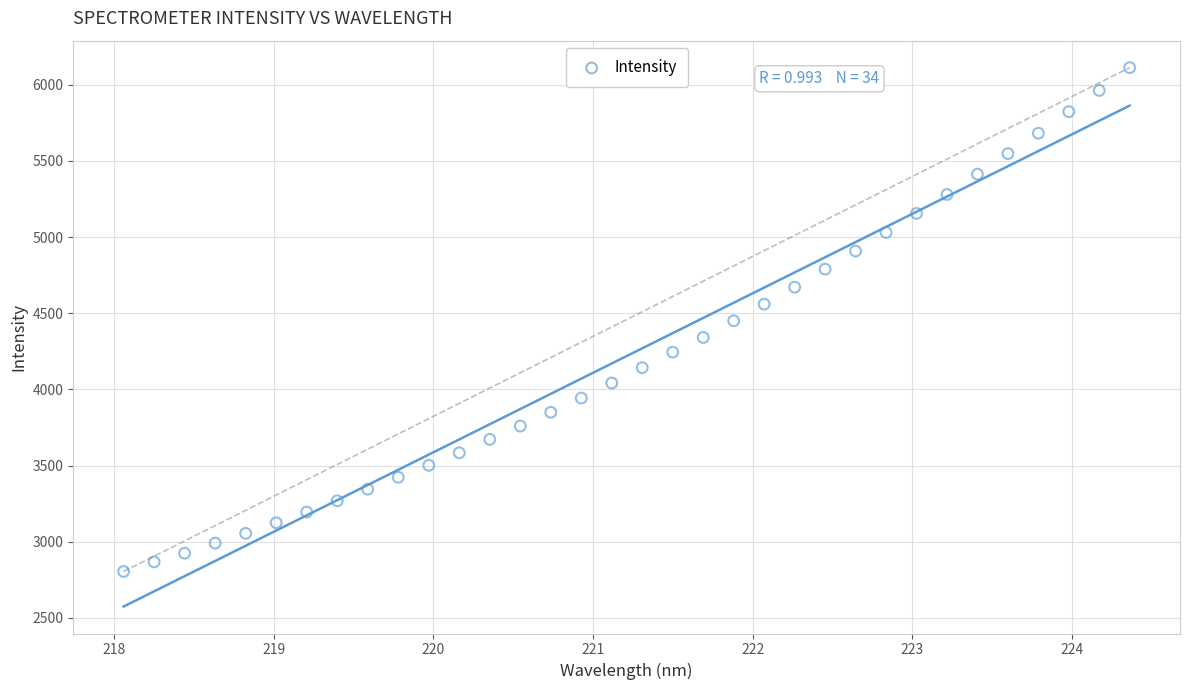

What is the range of Y values (max minus min)?

3307.3